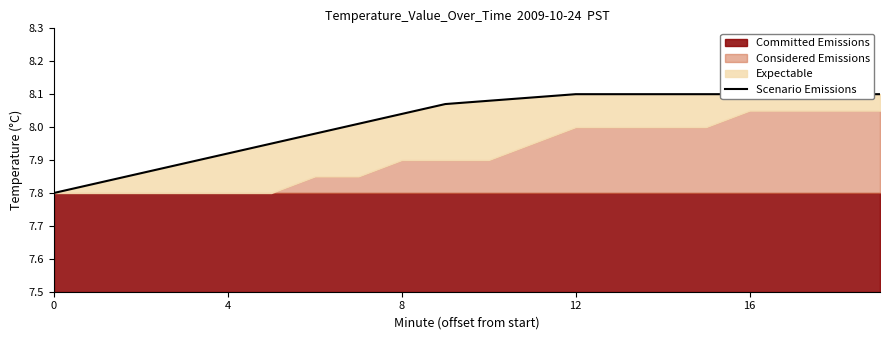

What is the ratio of the value at 9 to the value at 8?

1.0